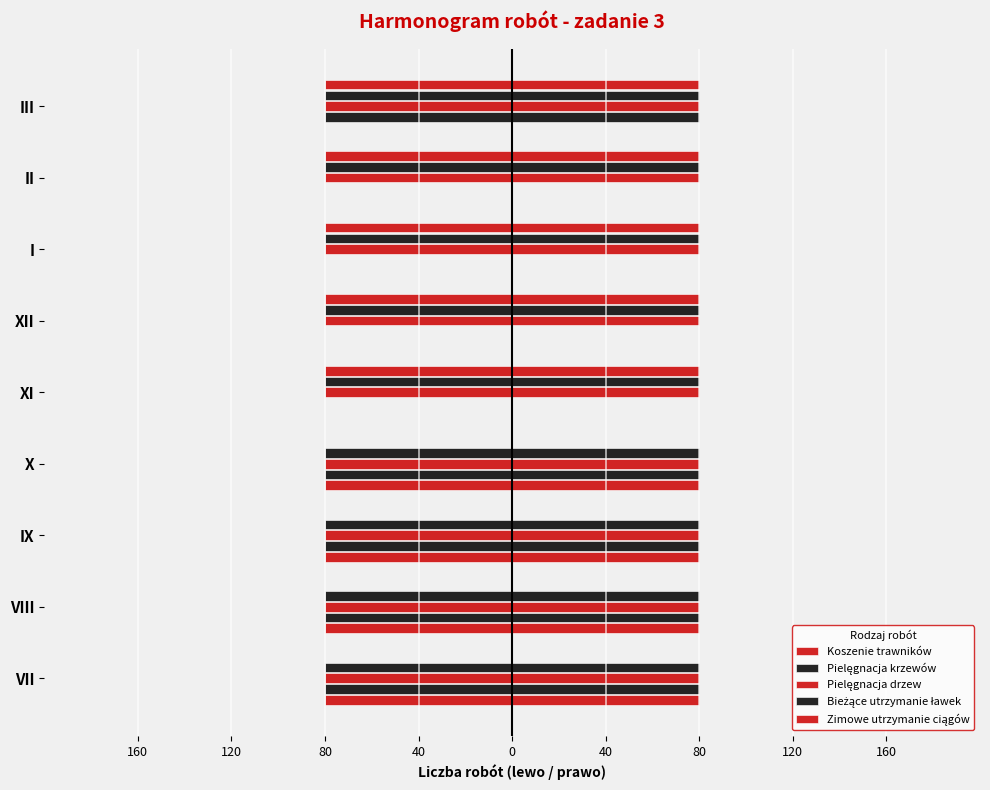

What is the value of the Koszenie trawników bar at the 8th from the left?

-80.0